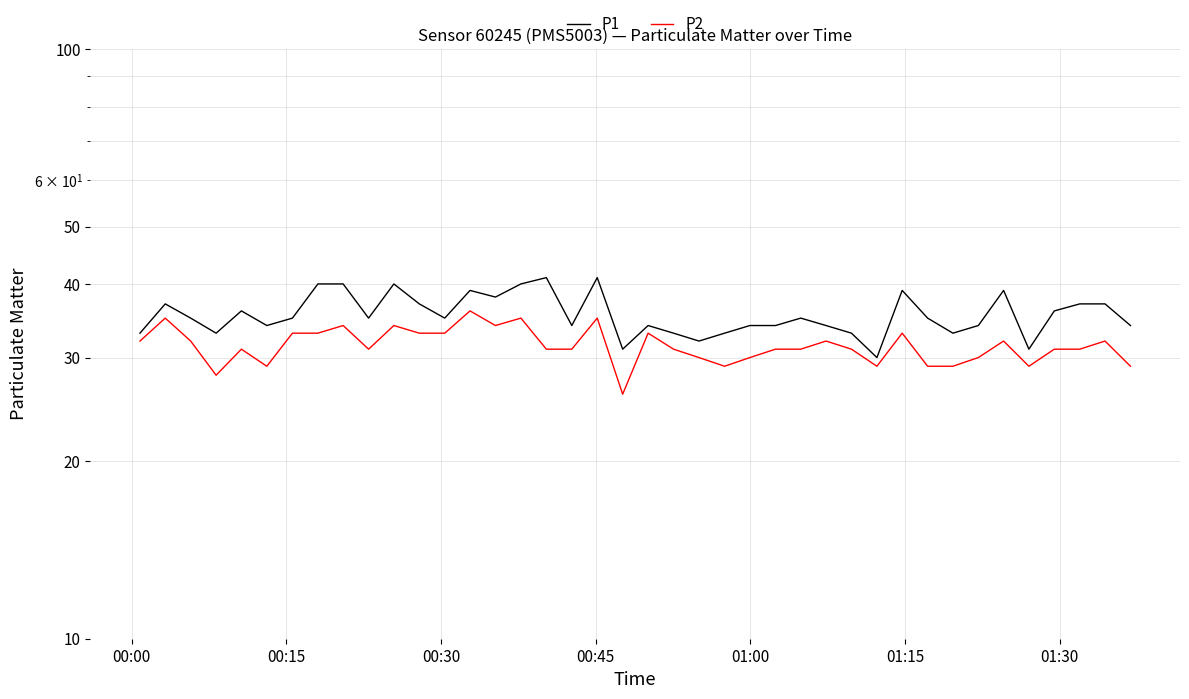

Is it true that P1 equals 33 at 00:00?

True